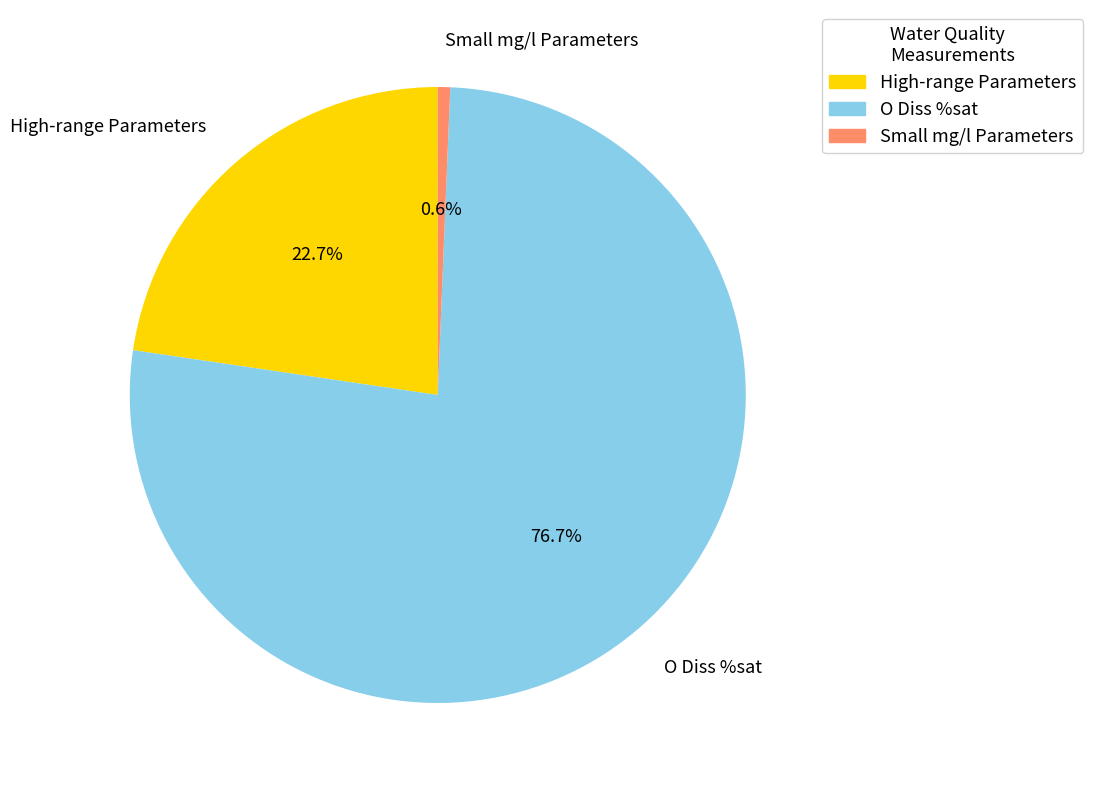

Which slice is the largest?

O Diss %sat